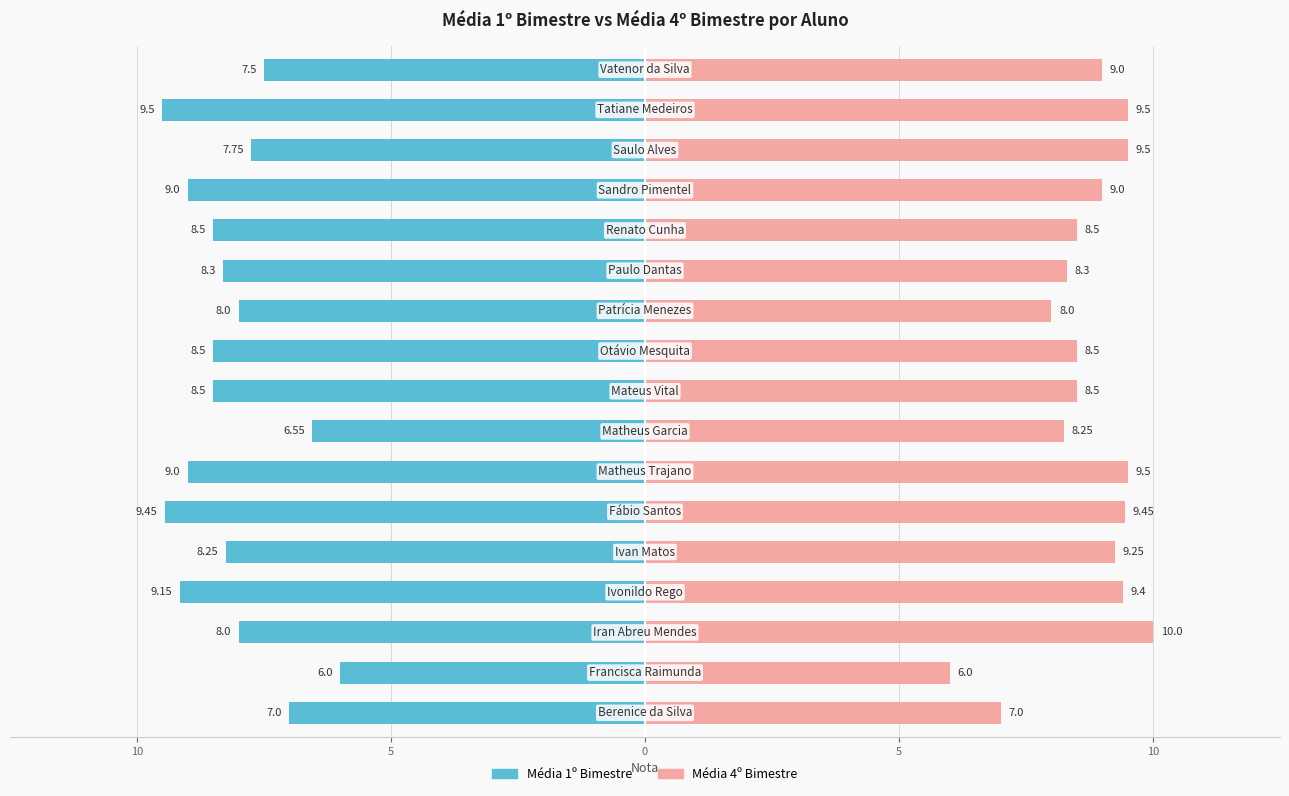

Is the value of Média 1º Bimestre at 10 greater than the value of Média 4º Bimestre at 15?

No